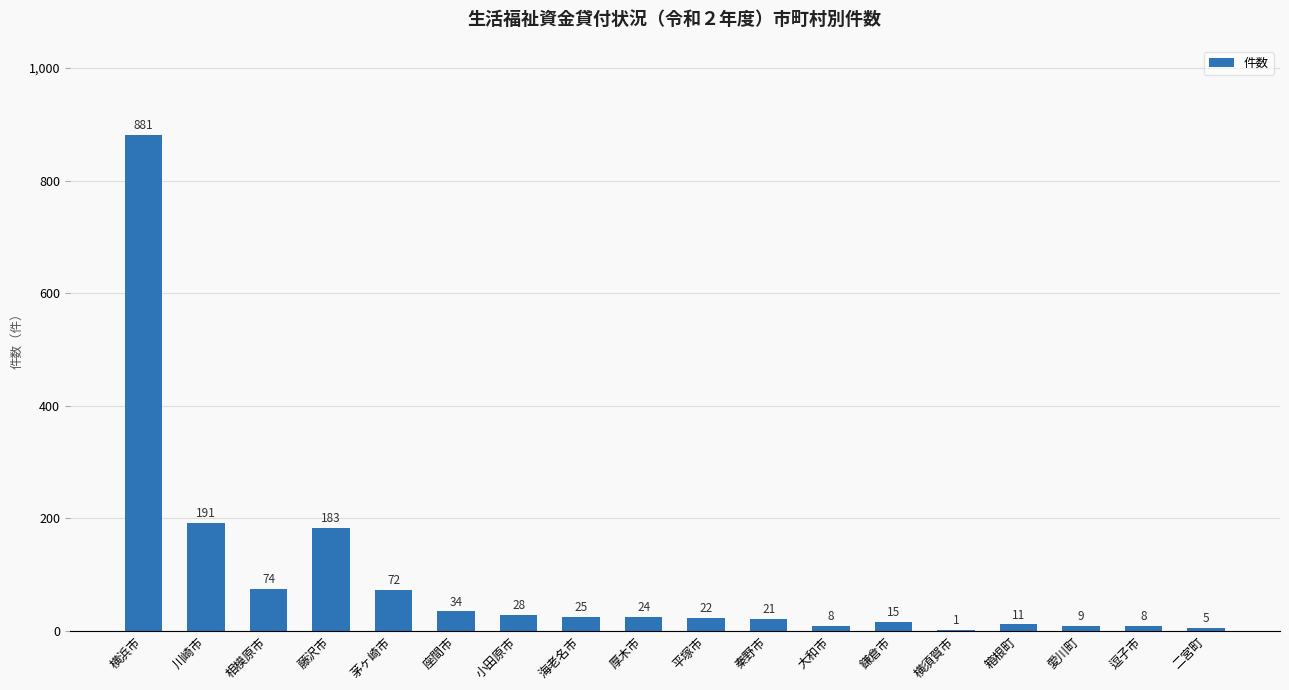

Where is the data nearest to the value 441?

川崎市